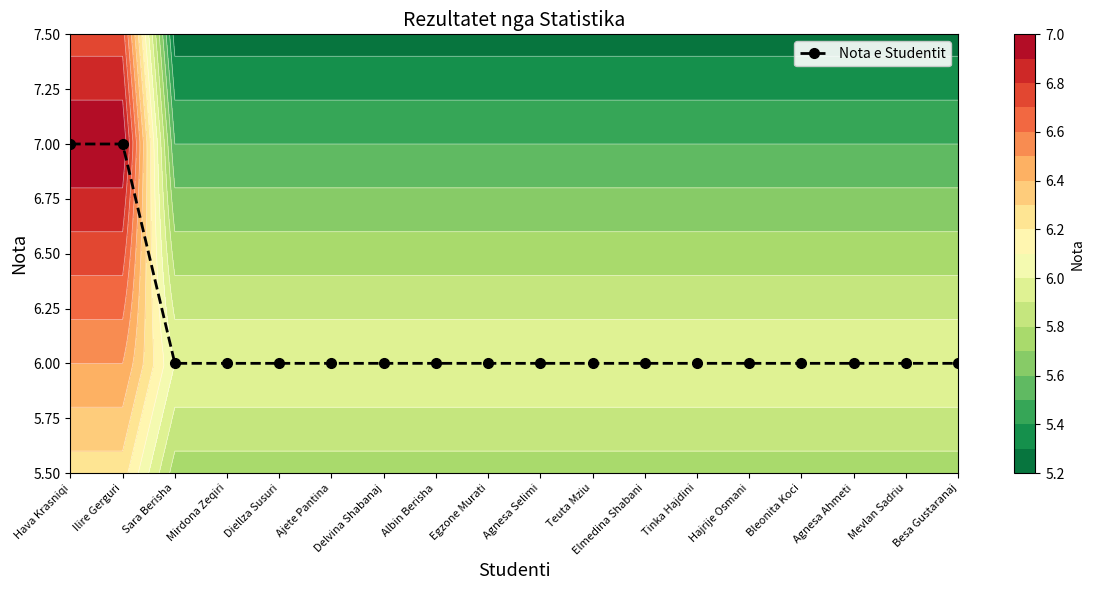

Between Ilire Gerguri and Egzone Murati, which is larger?

Ilire Gerguri